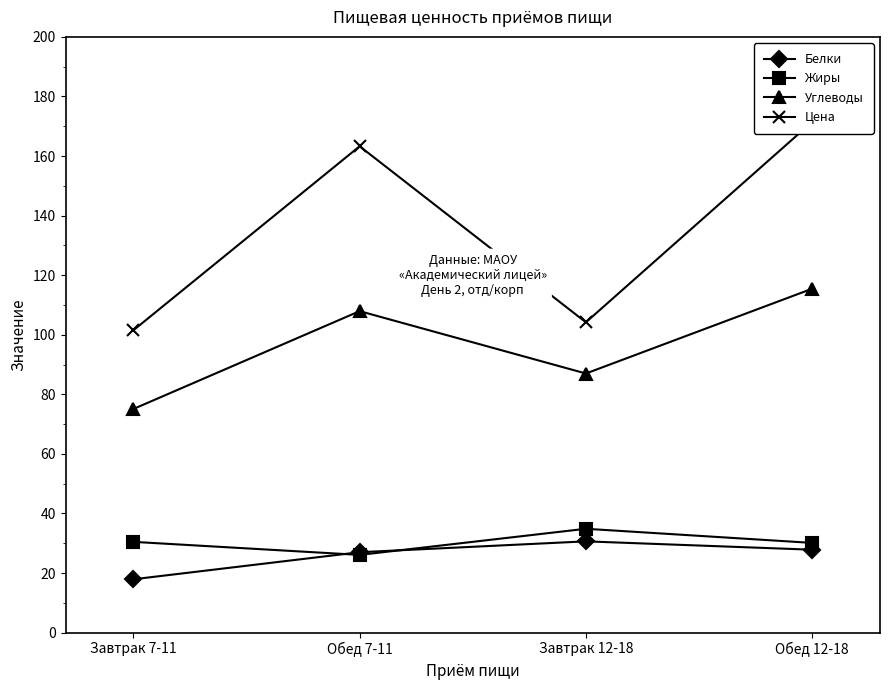

What is the difference between the second highest and second lowest values in the Углеводы series?

20.9